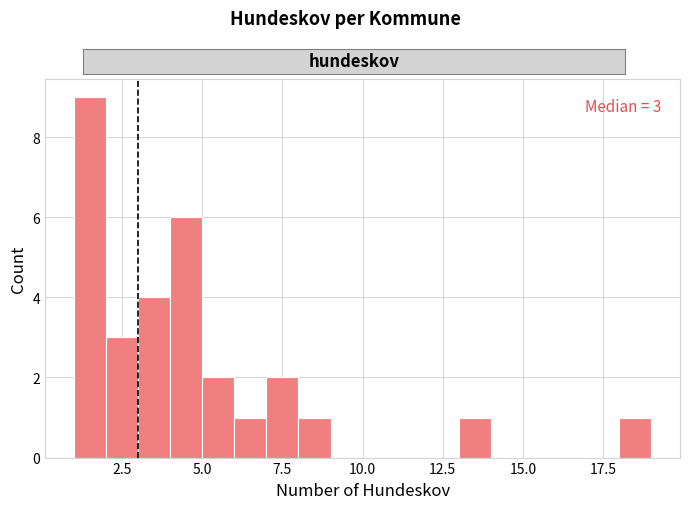

Read against the x-axis, roughly where is the centre of the tallest bar?

1.5